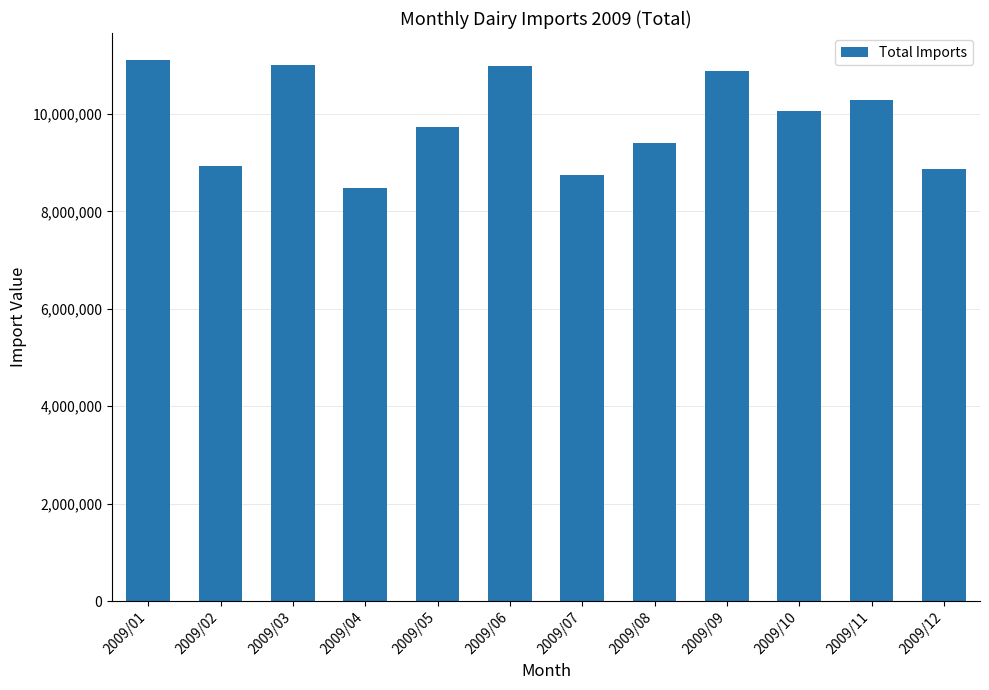

What is the greatest value displayed?

11109709.8